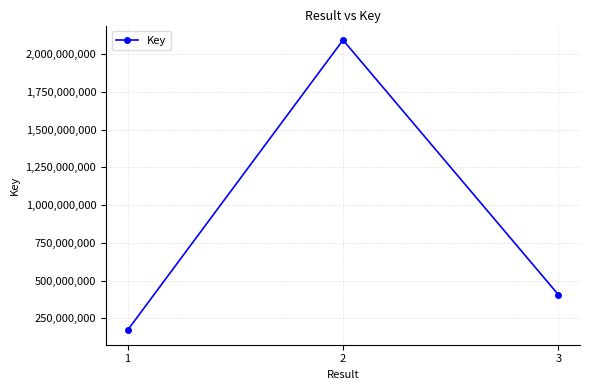

How many data points are less than 405486140?

1